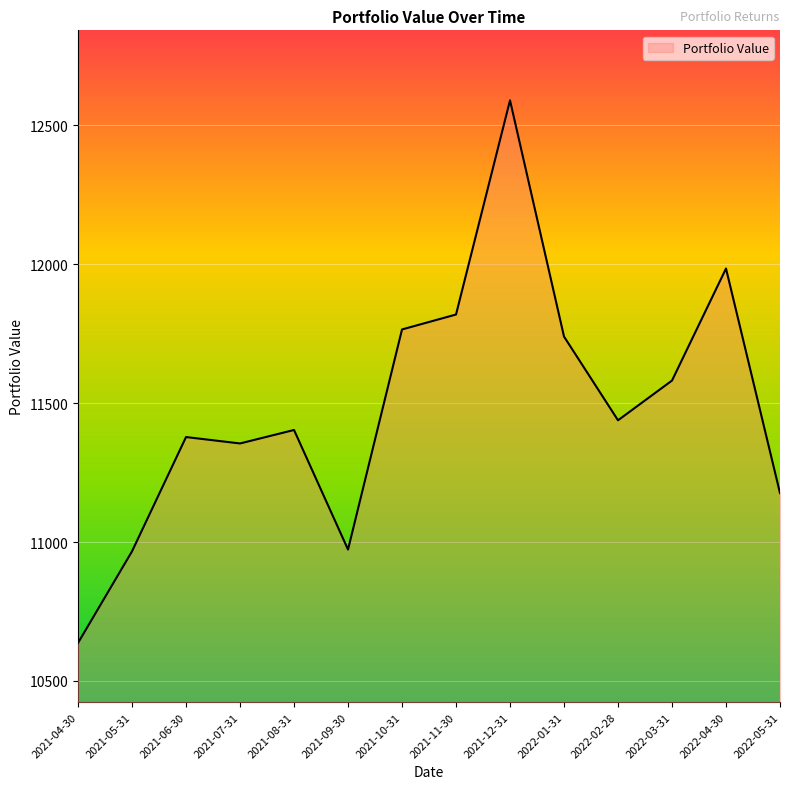

The value at 2022-01-31 is 20234.0. True or false?

False